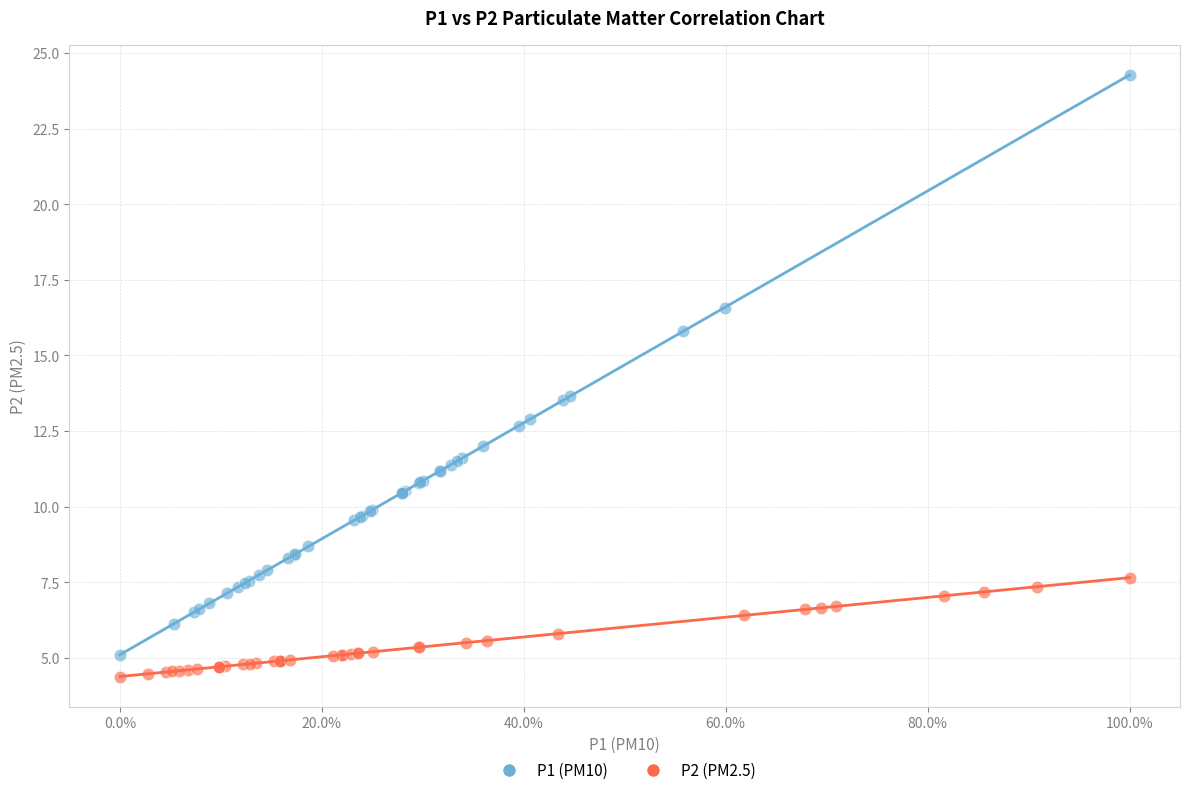

Which series contains the highest Y value?

P1 (PM10)